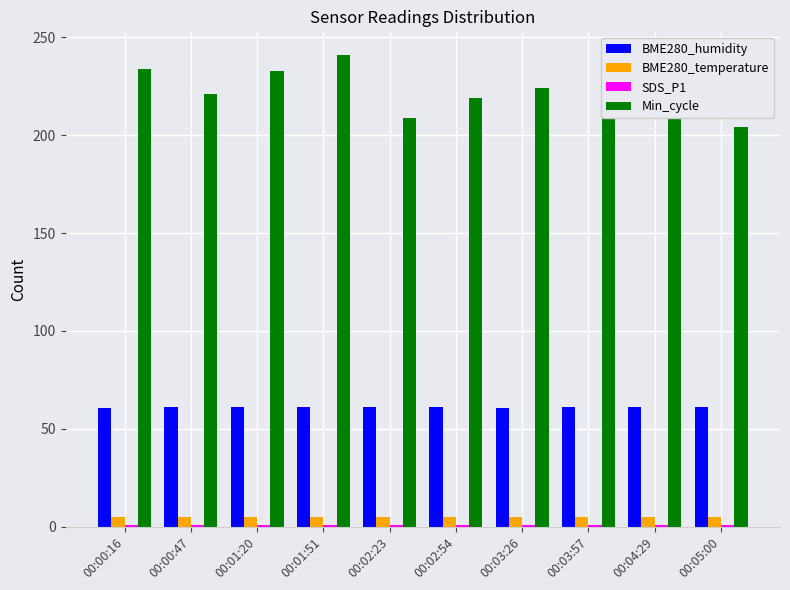

Read the BME280_humidity value at 00:03:57.

61.2